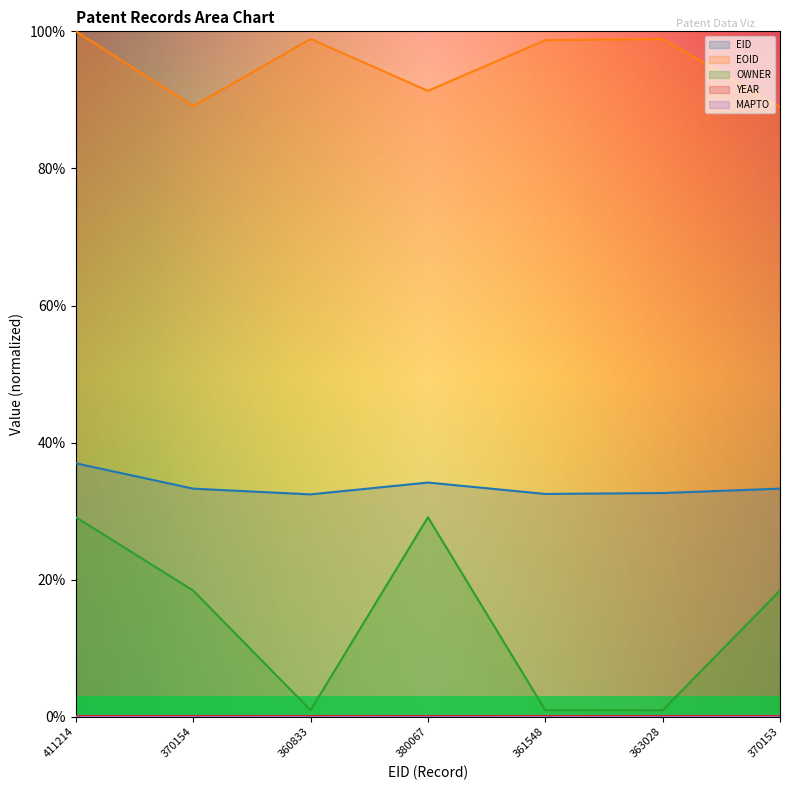

What is the total value across all series at 363028?

132.7